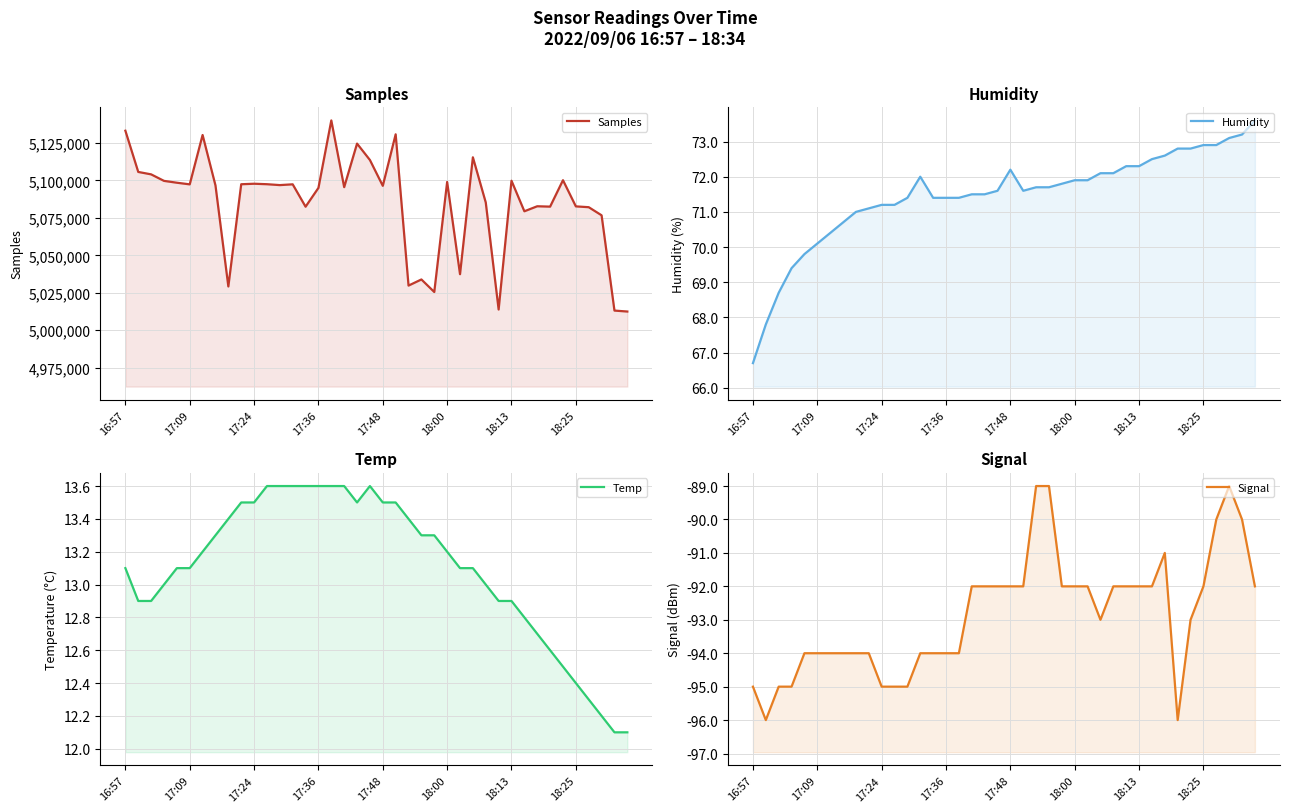

What is the average value of the Signal series?

-92.8